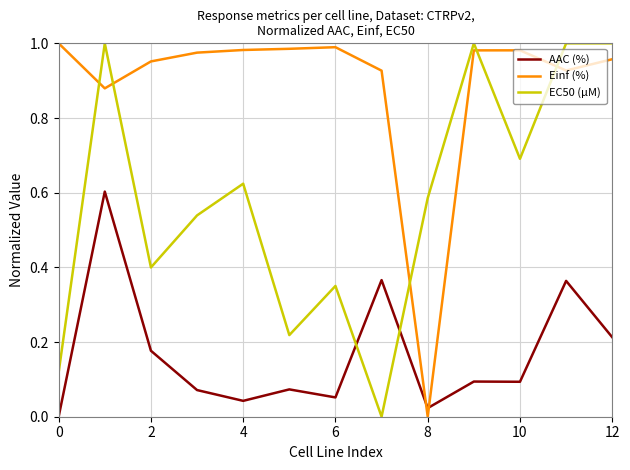

Rank the series by their average value, from lowest to highest.

AAC (%), EC50 (µM), Einf (%)